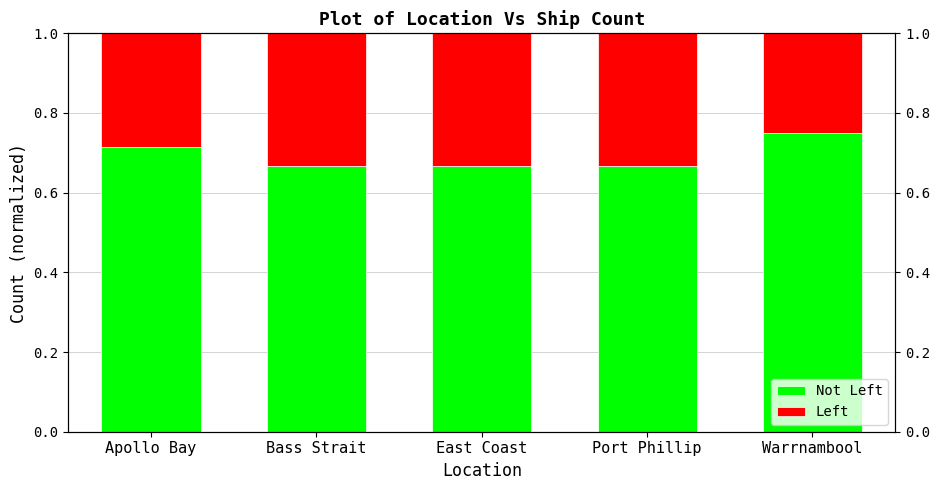

What is the difference between the maximum and minimum values in the Left series?

0.1